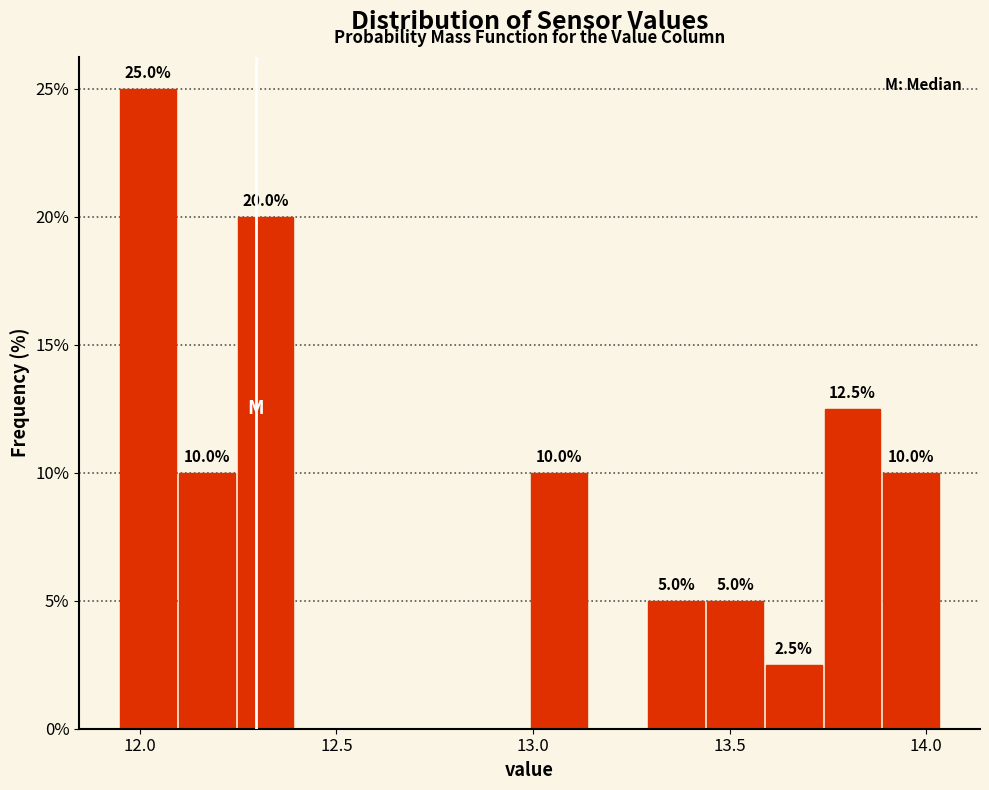

Read against the x-axis, roughly where is the centre of the tallest bar?

12.00